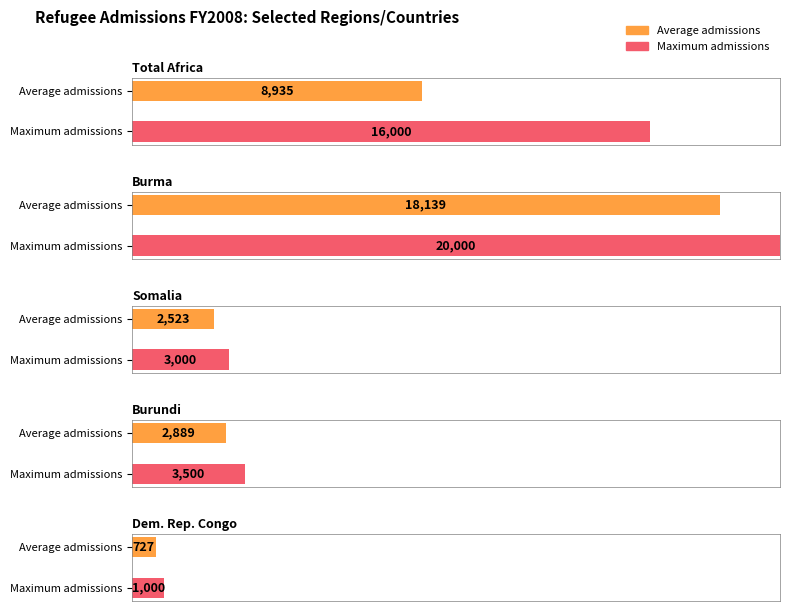

List the series in order of their peak value, lowest first.

Average utilization, Maximum utilization